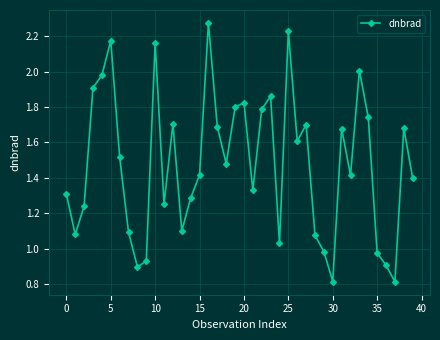

How many interior local peaks (higher than both neighbors) does the data have?

11